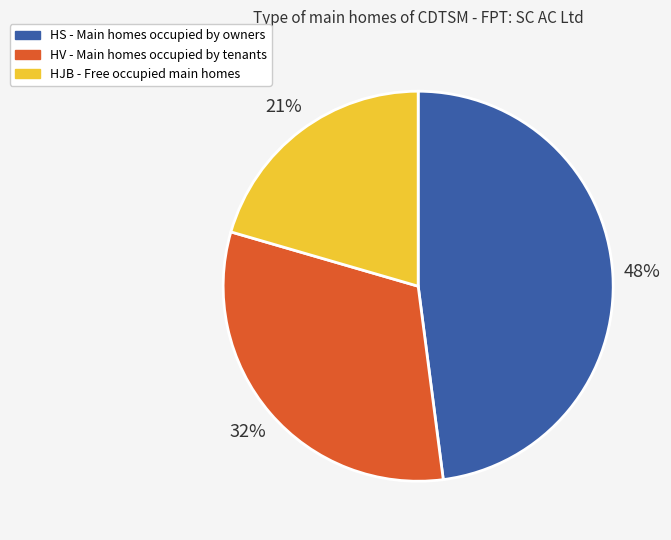

To the nearest percent, what is the difference between the largest and smallest slice percentages?

27%